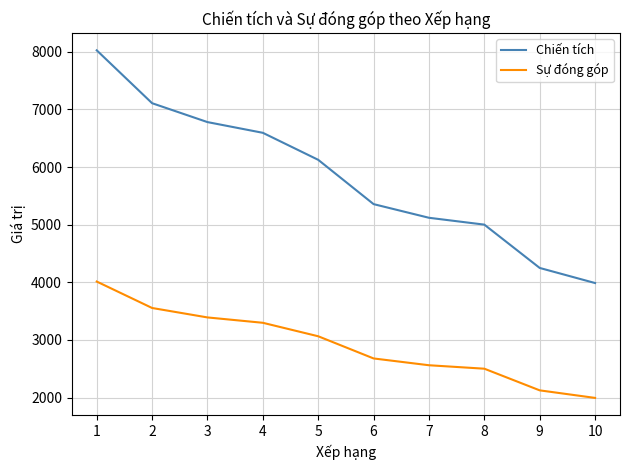

True or false: Sự đóng góp has more than 2 interior local peaks.

False